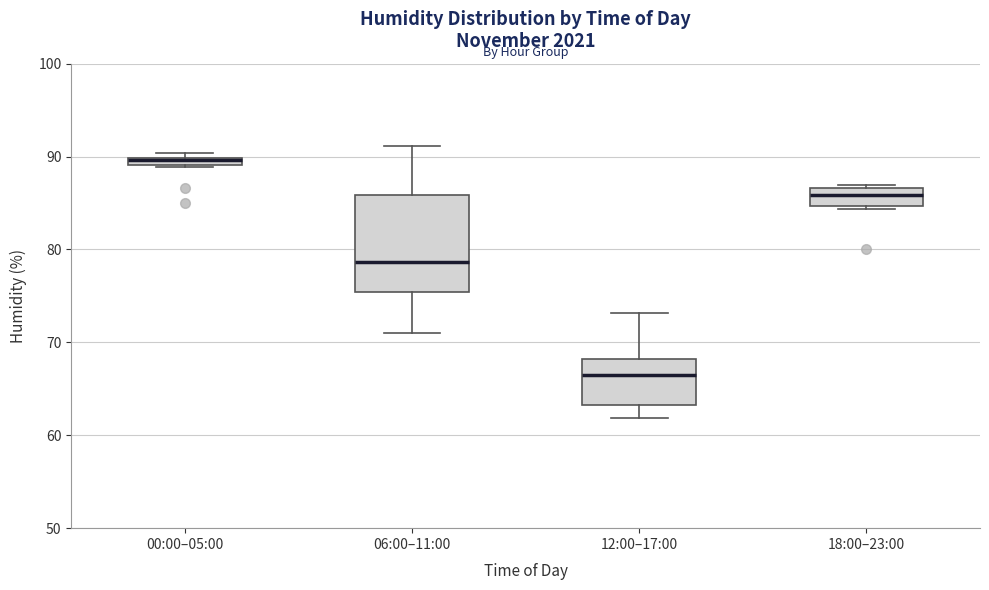

Which box is the tallest, from its lower edge to its upper edge?

06:00–11:00